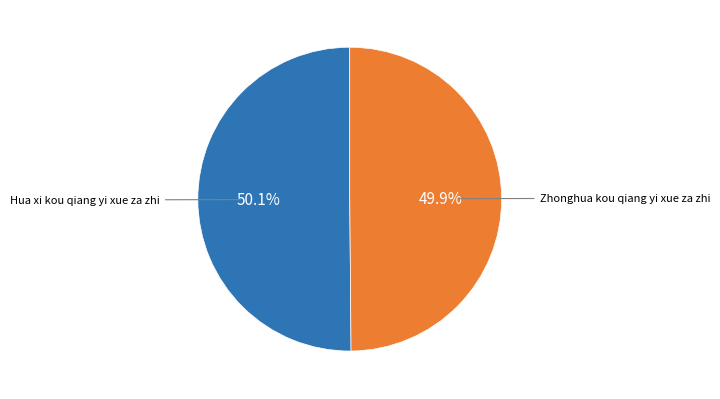

Is there any slice that represents more than half of the pie?

Yes